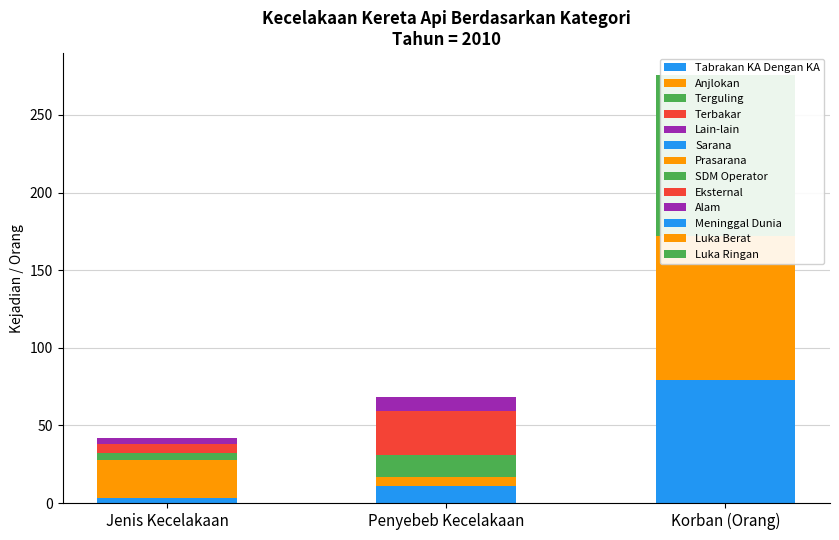

What is the sum of the Jenis Kecelakaan values at Tabrakan KA Dengan KA and Terbakar?

9